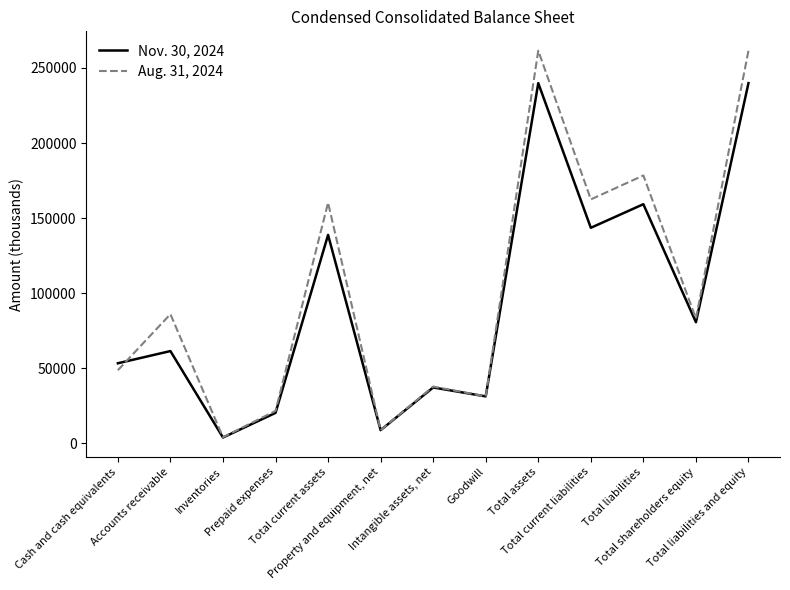

Reading left to right, what are all the values shown in this chart?

Nov. 30, 2024: 53294	61419	3828	20247	138788	8733	37163	31220	239906	143538	159259	80647	239906
Aug. 31, 2024: 48663	86002	4002	21586	160253	8736	37766	31220	261539	162453	178404	83135	261539